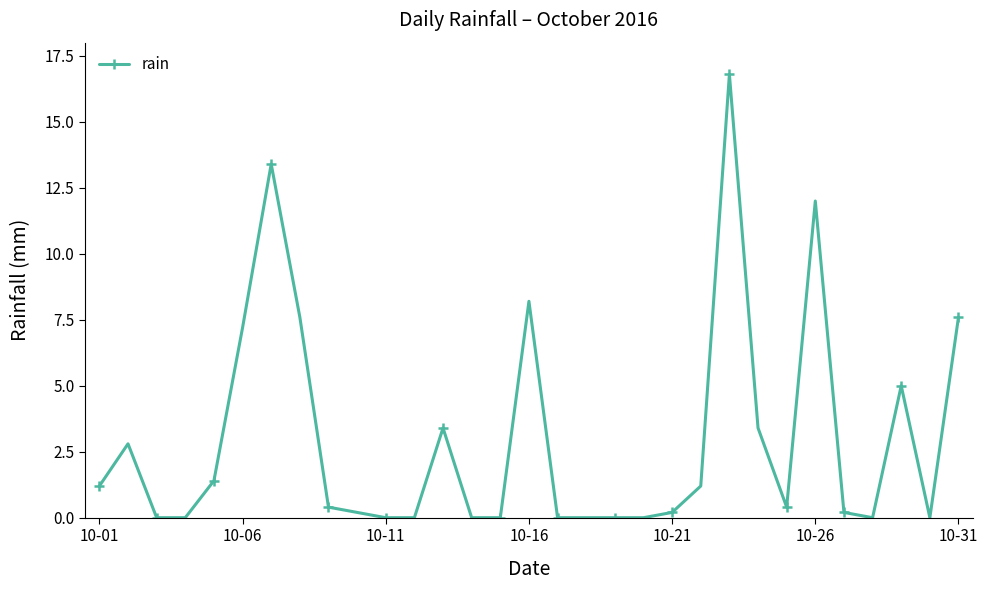

What is the difference between the maximum and minimum values?

16.8